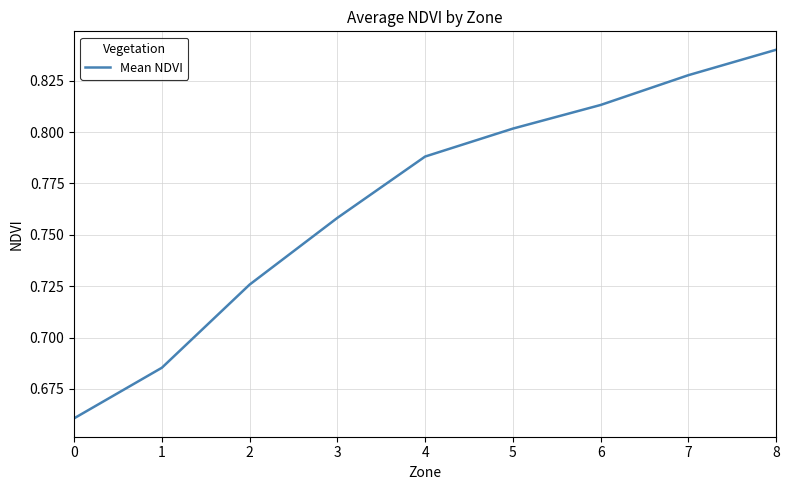

Is it true that the value at 1 is 0.1?

False